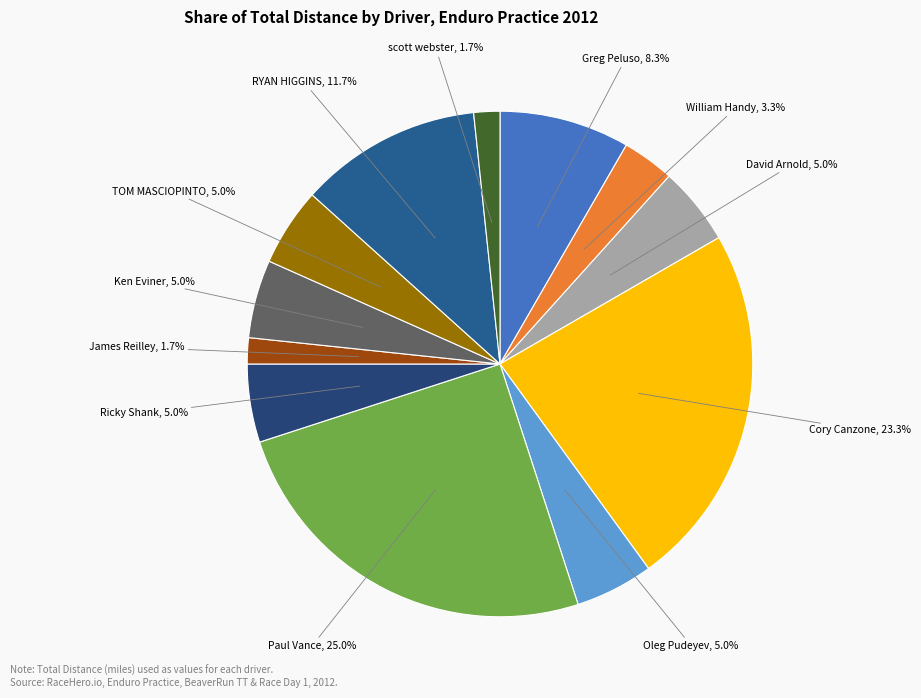

To the nearest percent, what is the average slice percentage?

8%